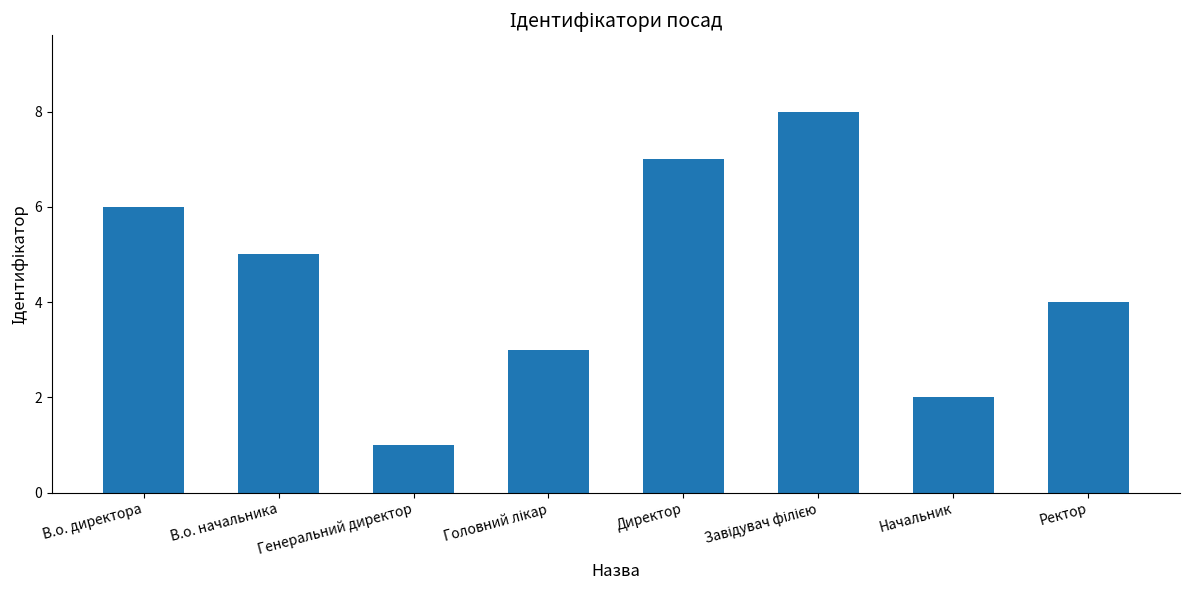

Count the number of categories in the chart.

8